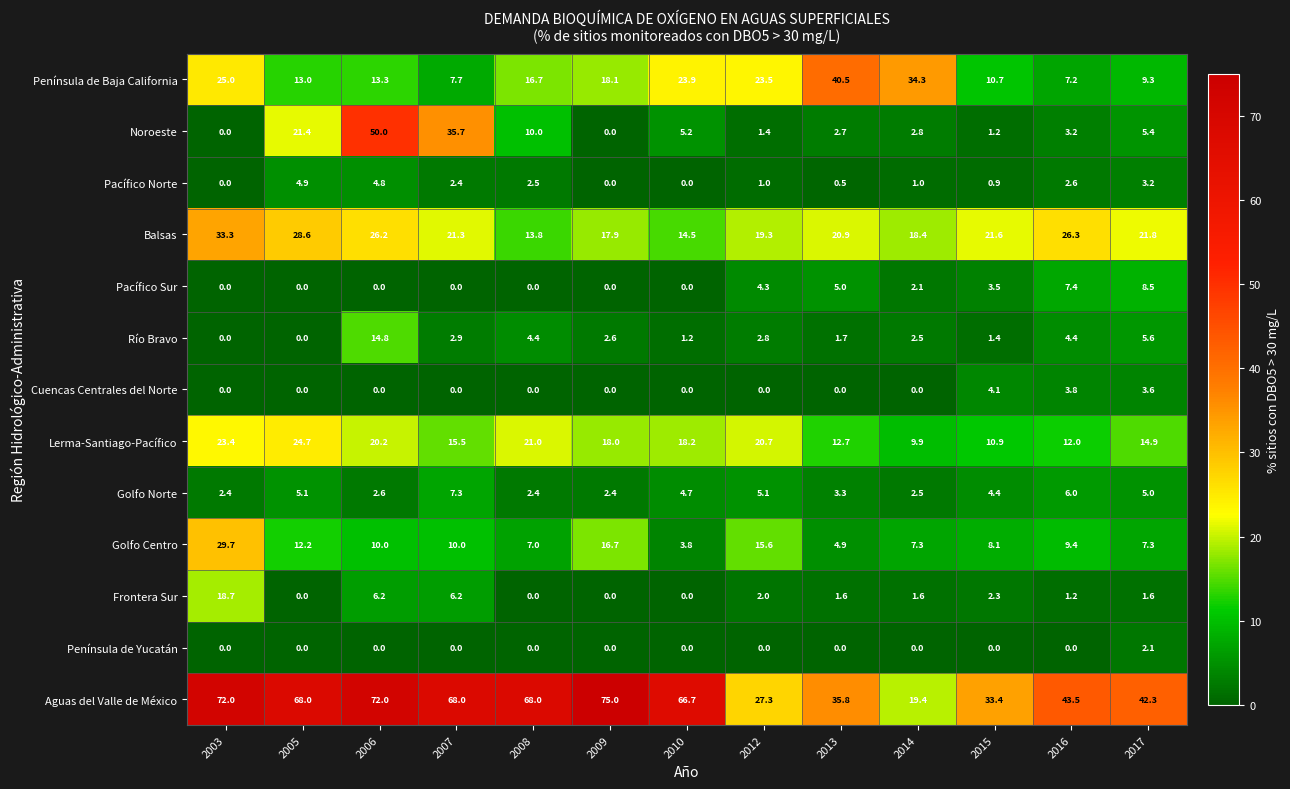

What is the total value across all series at 2016?

127.0